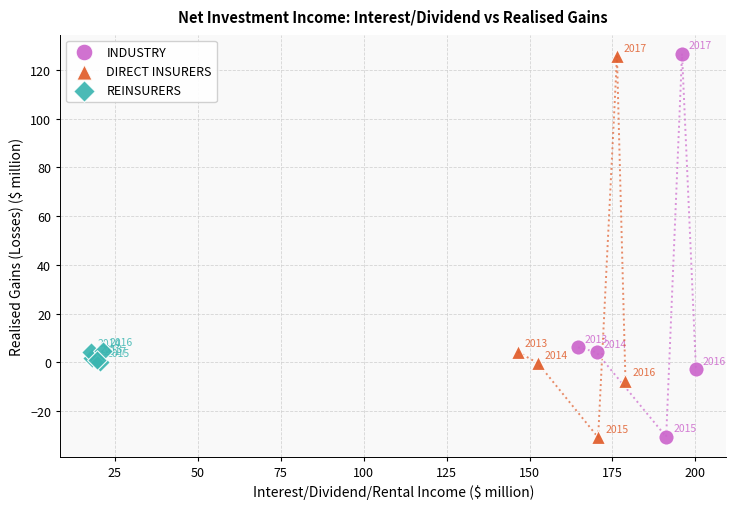

Which series contains the highest Y value?

INDUSTRY